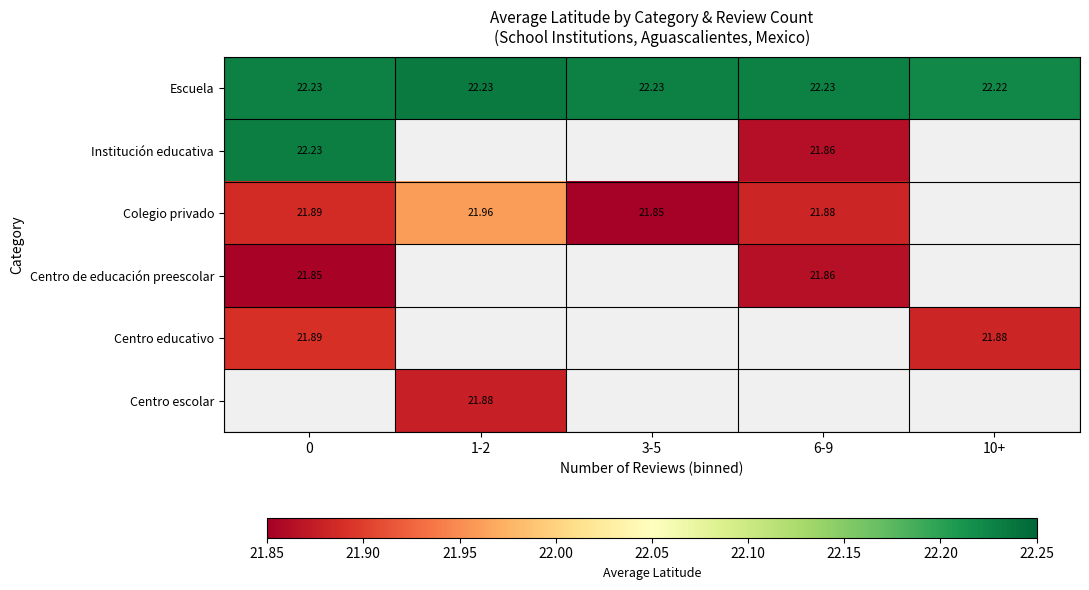

Which category has the highest value in the Colegio privado series?

1-2